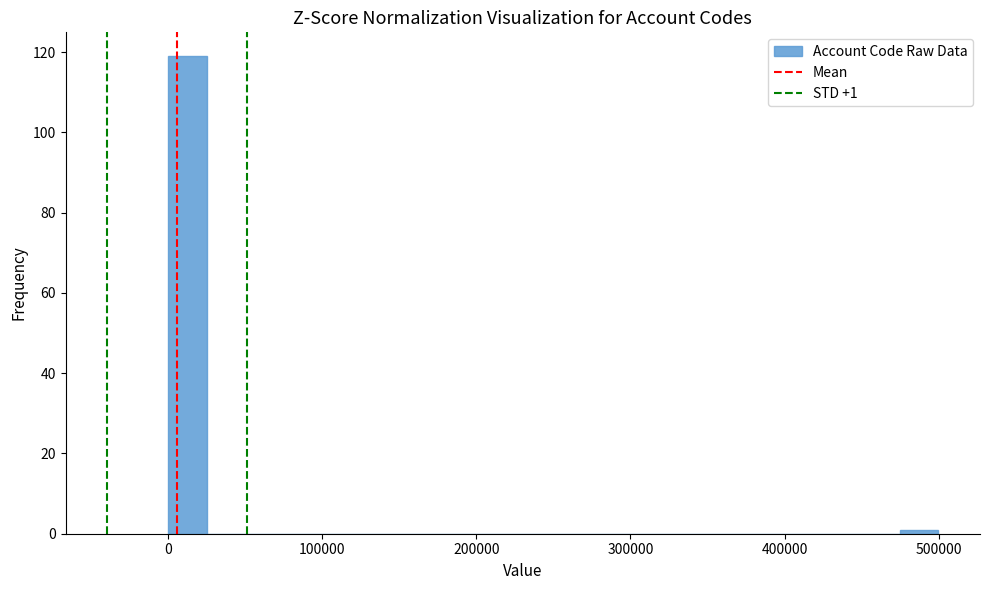

Read against the x-axis, roughly where is the centre of the tallest bar?

10000